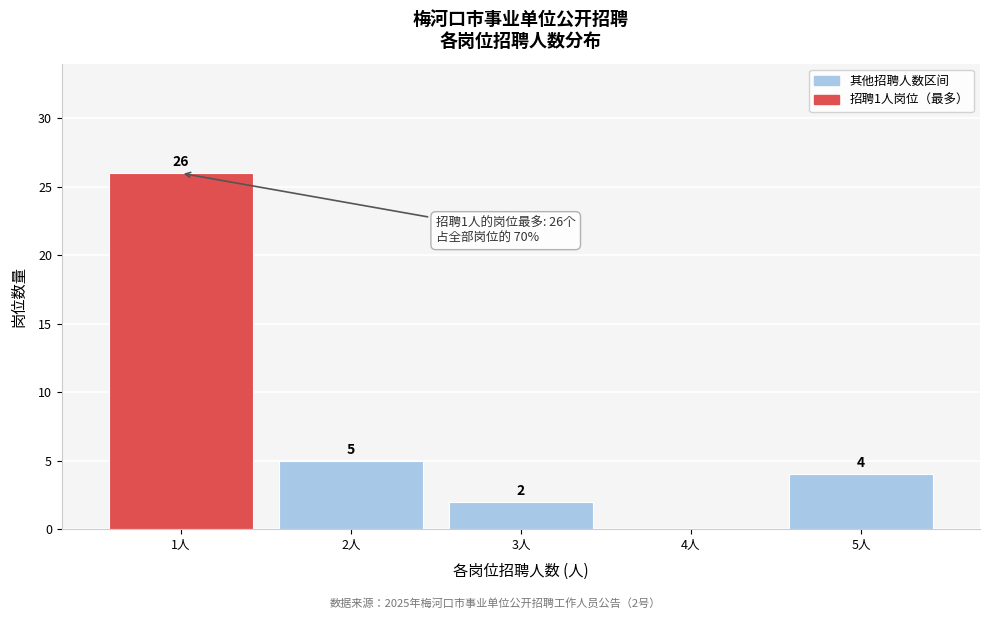

Which range on the x-axis has the tallest bar?

0.5 to 1.5